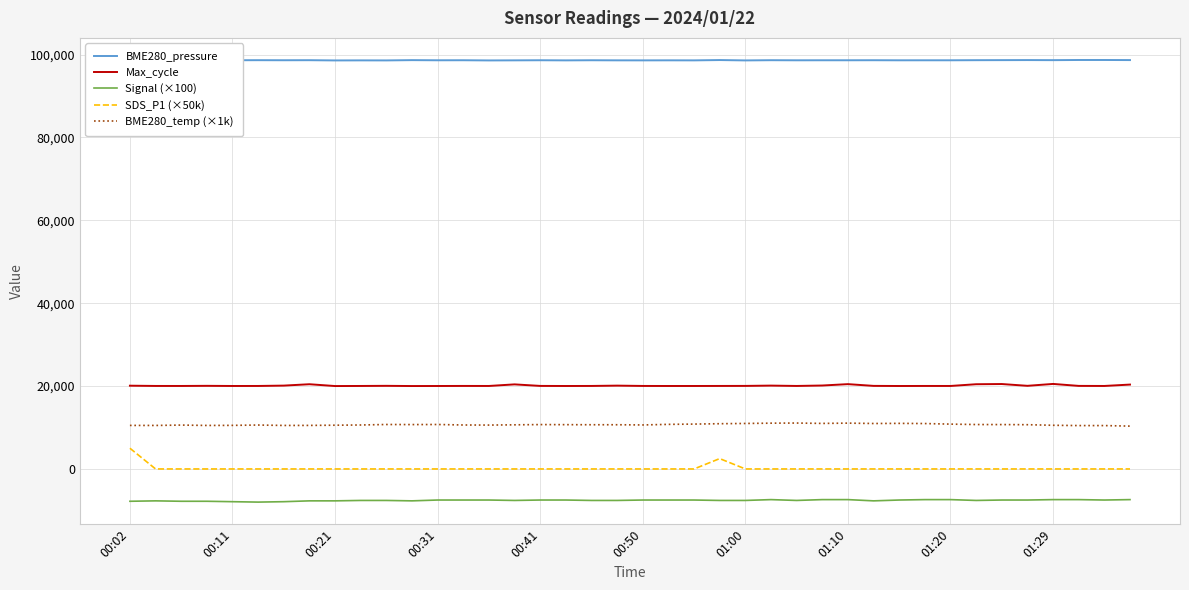

Which series has the widest spread of values?

SDS_P1 (×50k)